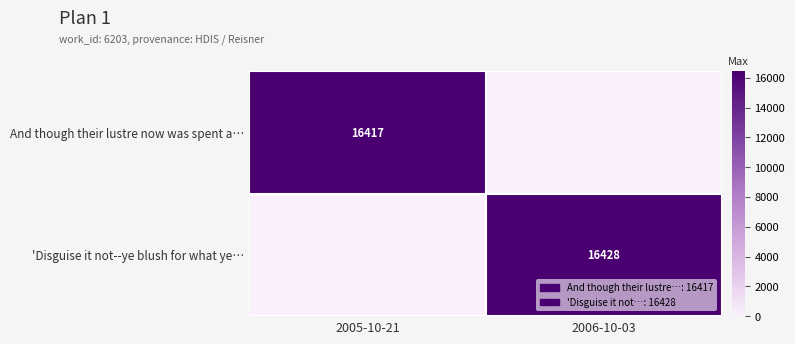

Is the value of 'Disguise it not--ye blush for what ye… at 2006-10-03 greater than the value of And though their lustre now was spent a… at 2005-10-21?

Yes